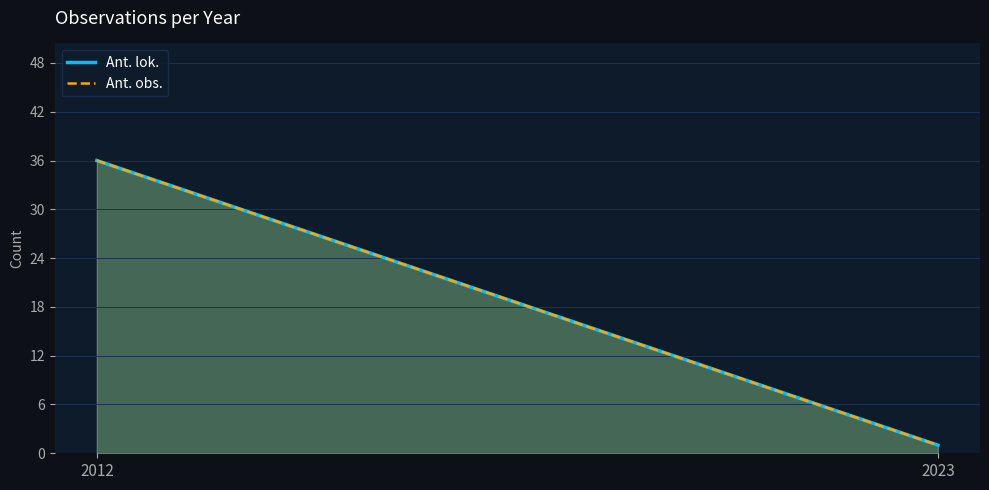

Reading left to right, extract all data points from this chart.

Ant. lok.: 36	1
Ant. obs.: 36	1